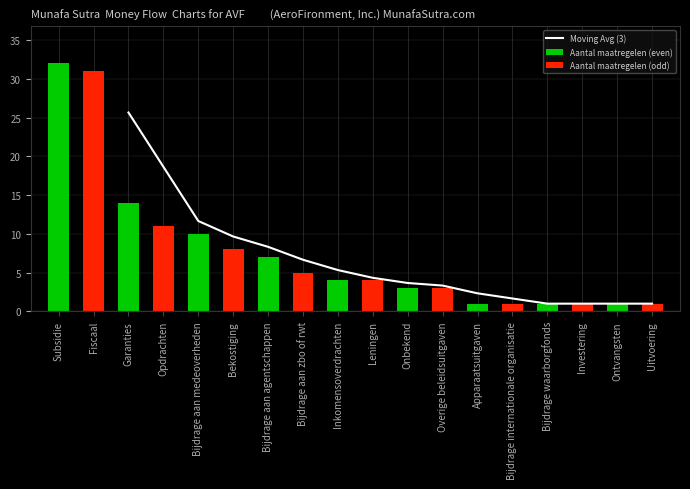

Approximately how many times larger is the value at Garanties compared to Onbekend?

4.7